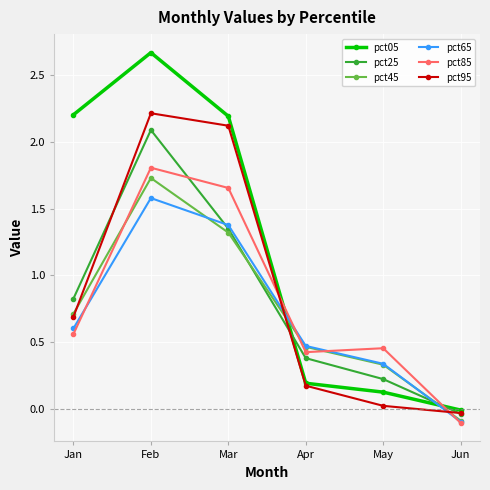

Is this an area chart (filled region under the line)?

No